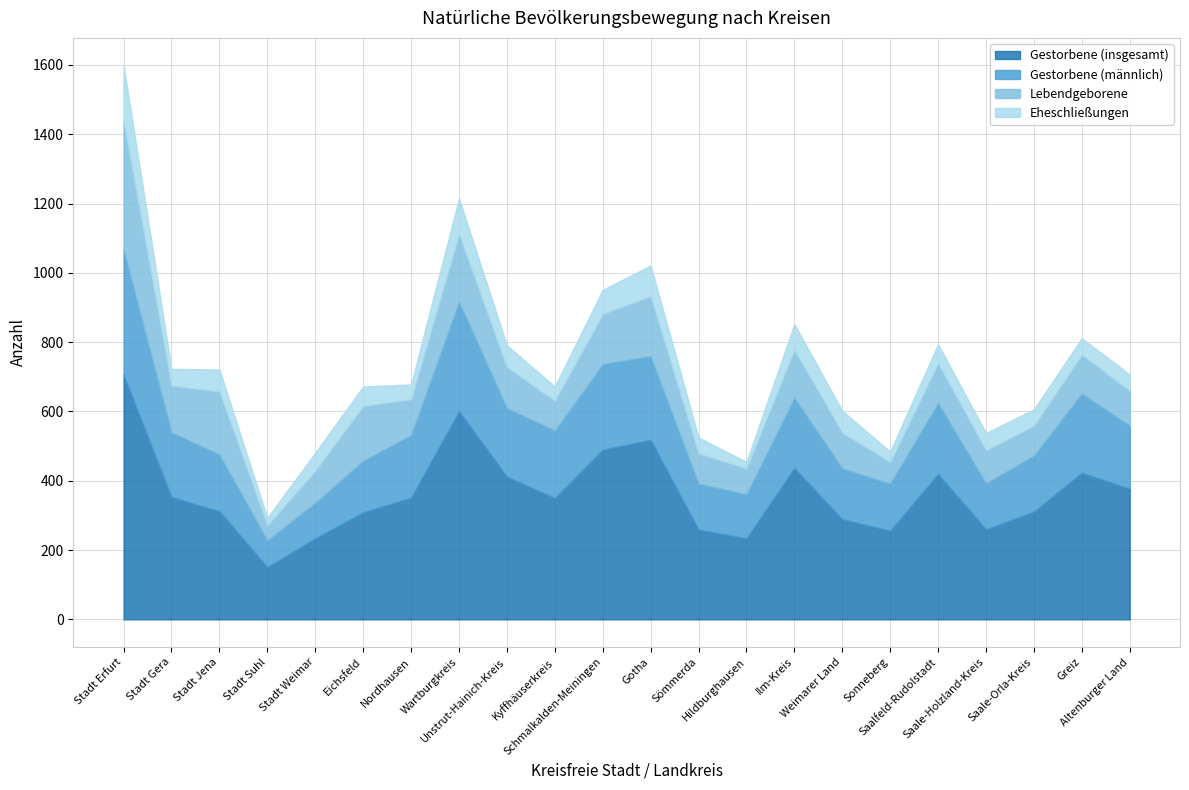

What is the difference between the second highest and minimum values in the Lebendgeborene series?

152